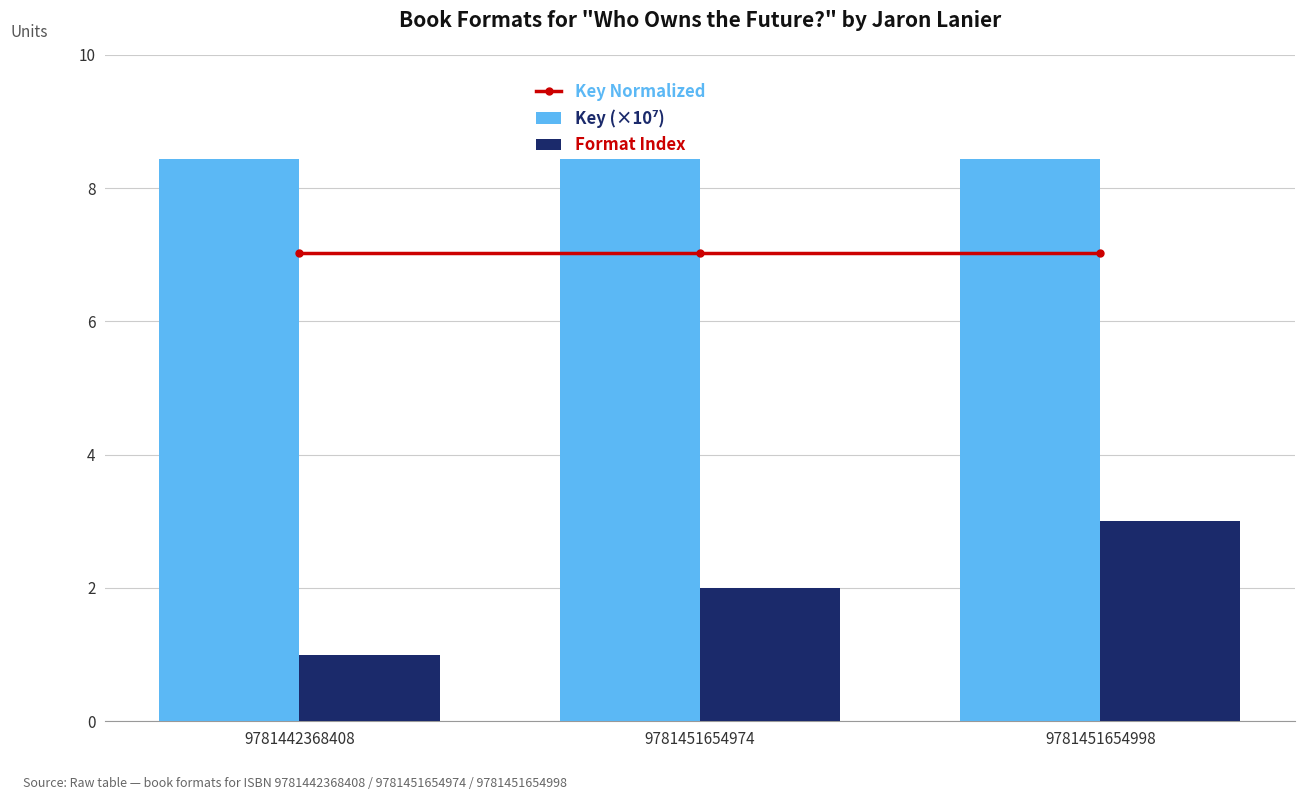

At which category does the chart reach its minimum across all series?

9781442368408